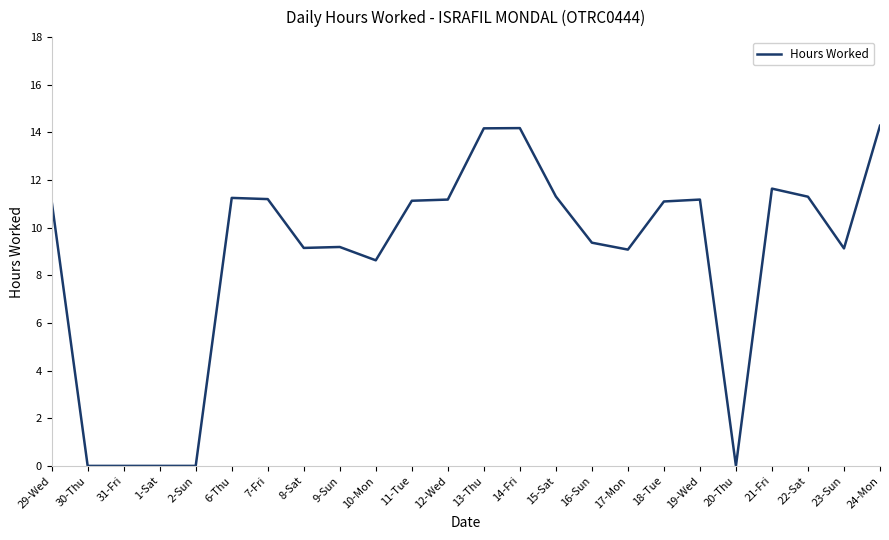

What is the greatest value displayed?

14.3